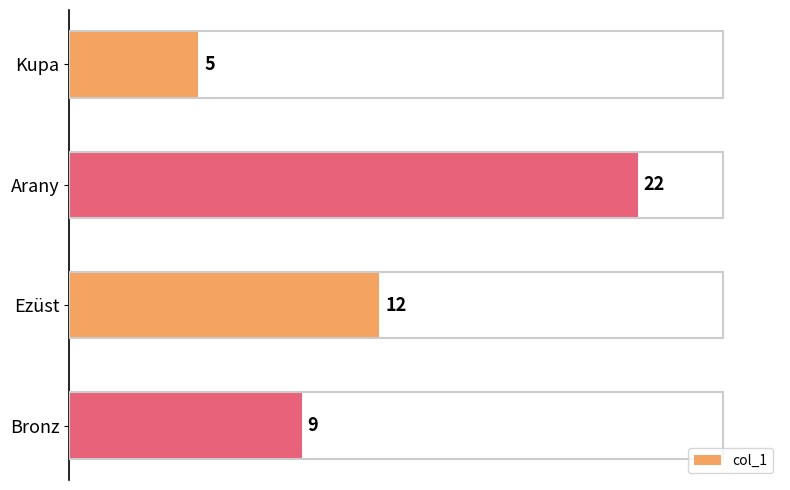

At which category does the chart reach its peak across all series?

Arany